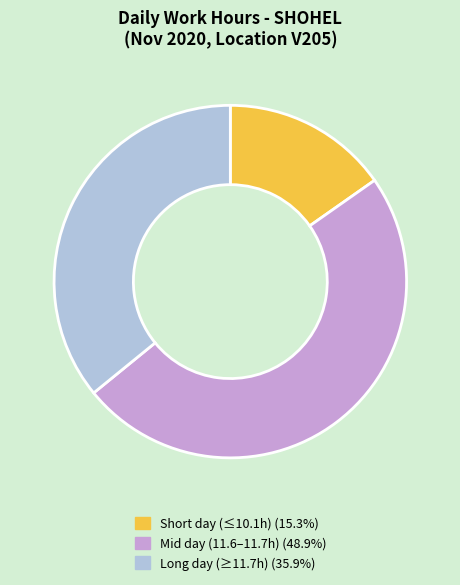

Does any single category account for the majority?

No